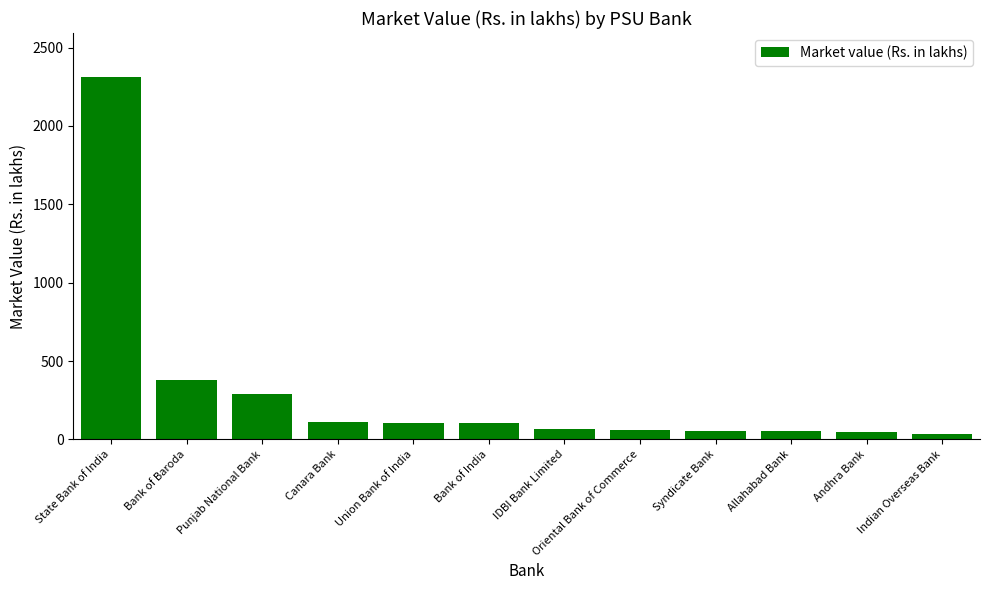

The chart shows a value of 56.3 at Syndicate Bank. True or false?

True